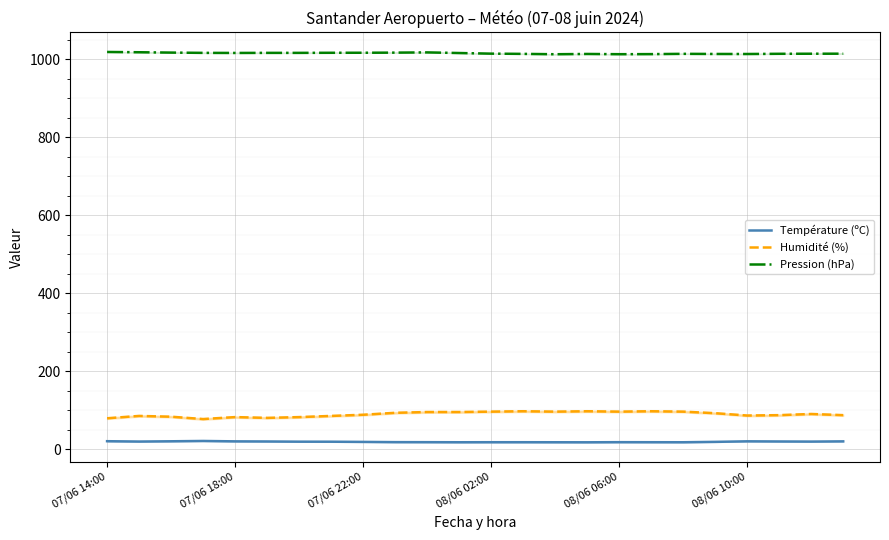

Reading left to right, what are all the values shown in this chart?

Température (ºC): 20.2	19.3	20.0	20.8	19.8	19.5	19.0	18.9	18.4	17.8	17.7	17.5	17.6	17.6	17.5	17.4	17.7	17.6	17.5	18.5	19.9	19.5	19.2	19.8
Humidité (%): 79.0	85.0	83.0	77.0	82.0	80.0	82.0	85.0	88.0	93.0	95.0	95.0	96.0	97.0	96.0	97.0	96.0	97.0	96.0	92.0	86.0	87.0	90.0	87.0
Pression (hPa): 1018.1	1017.4	1016.5	1015.8	1015.6	1015.8	1015.8	1016.0	1016.1	1016.4	1017.0	1015.4	1013.8	1013.2	1012.3	1013.0	1012.4	1012.6	1013.3	1013.0	1012.9	1013.4	1013.6	1013.7